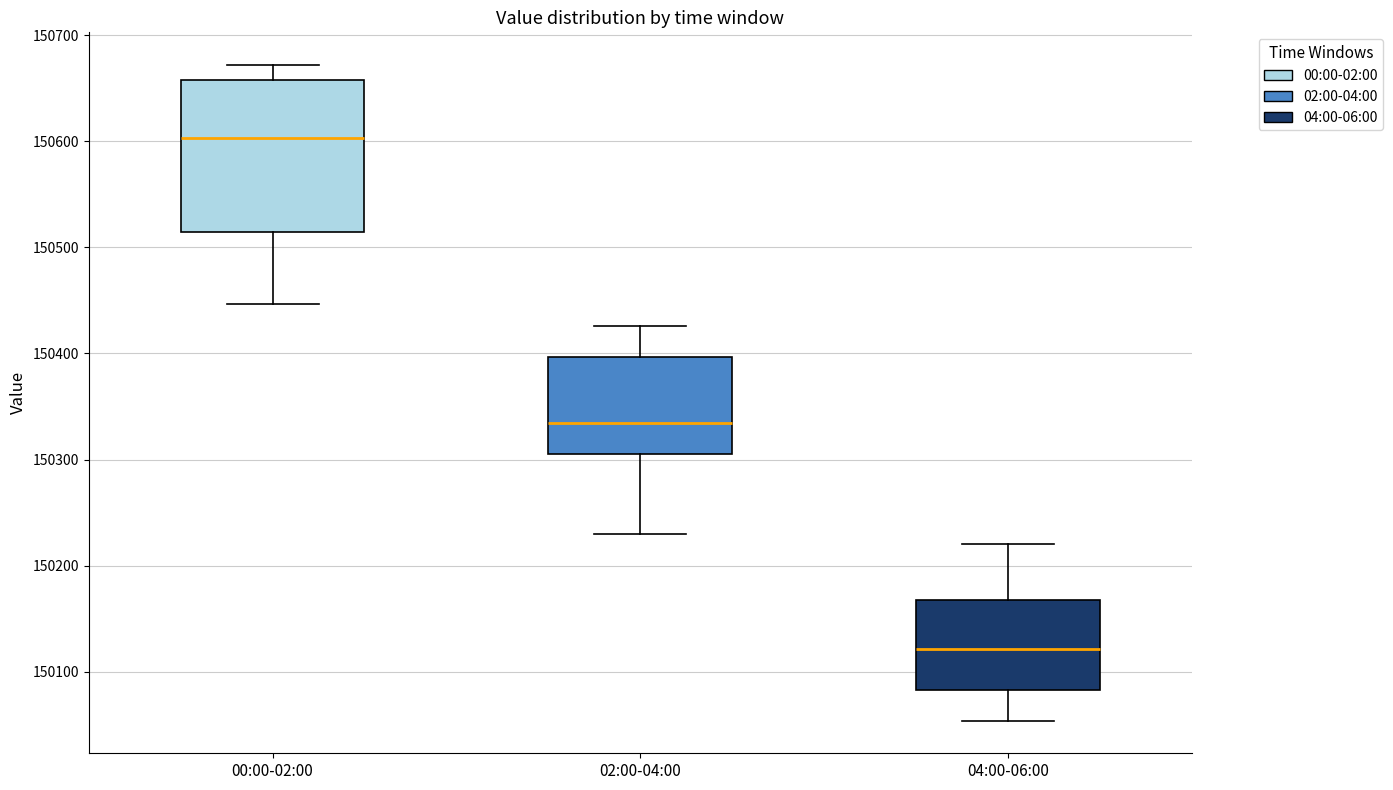

Where does the lower whisker of the box for 00:00-02:00 end on the y-axis? The values are not printed on the chart, so give them approximately, as read against the axis.

150450